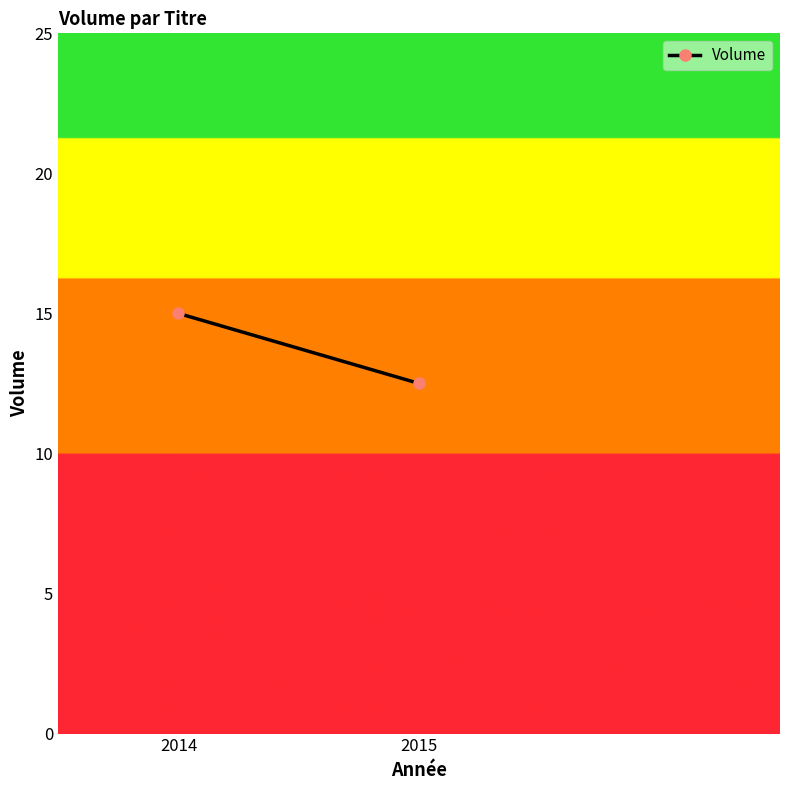

Between 2015 and 2014, which is larger?

2014